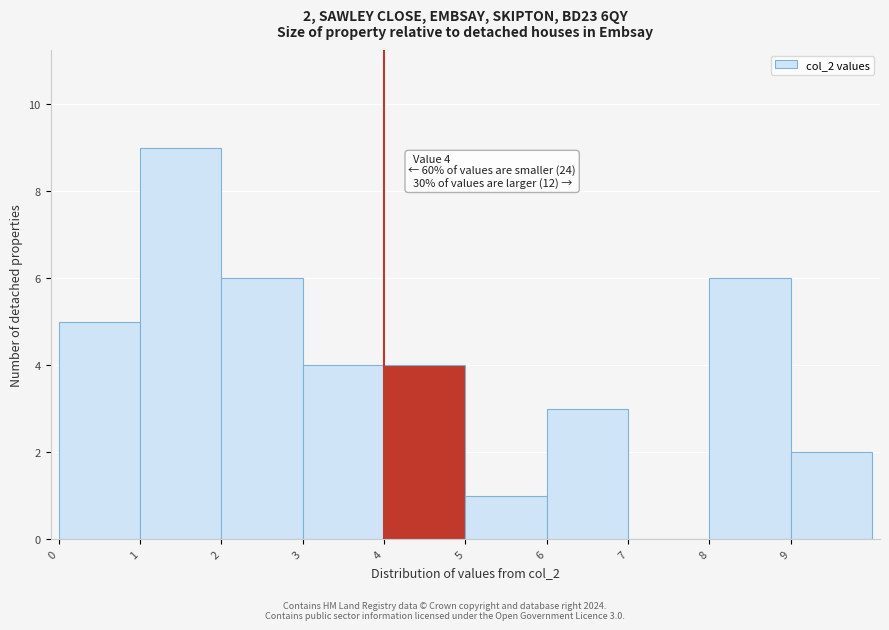

Over which range of the x-axis is the bar tallest?

1 to 2